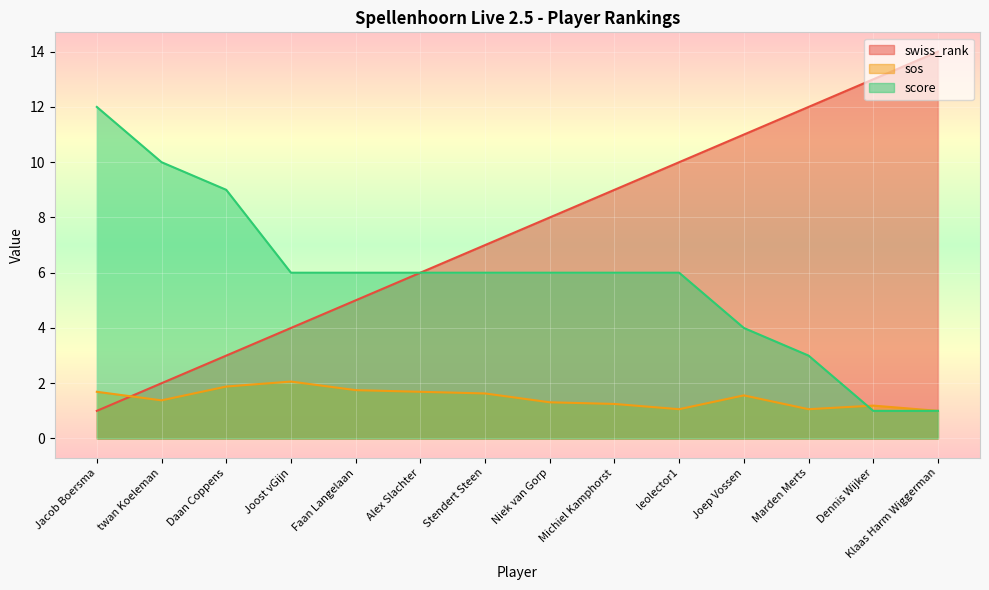

Which series has the largest total across all categories?

swiss_rank